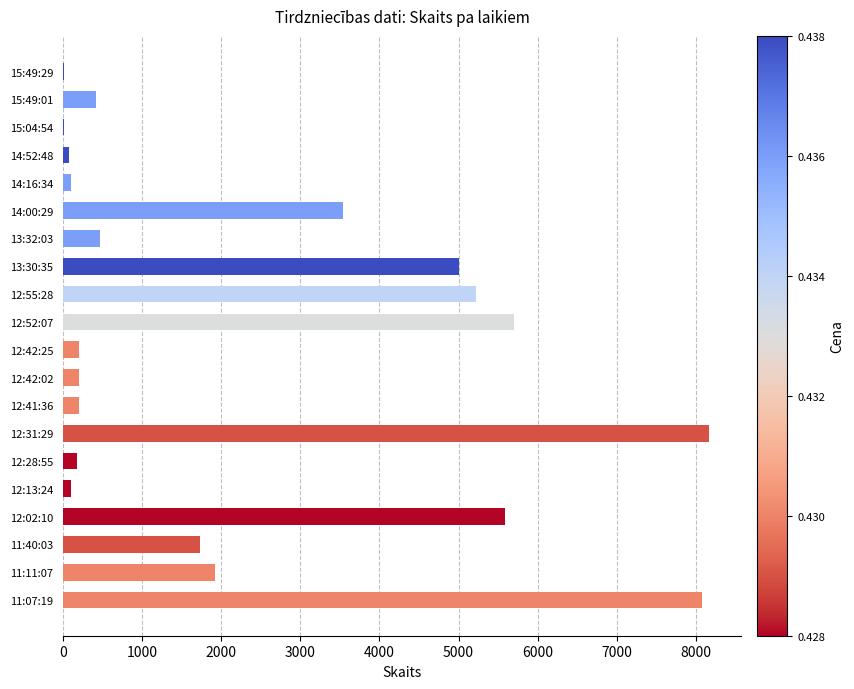

At which label is the value closest to 4085?

14:00:29